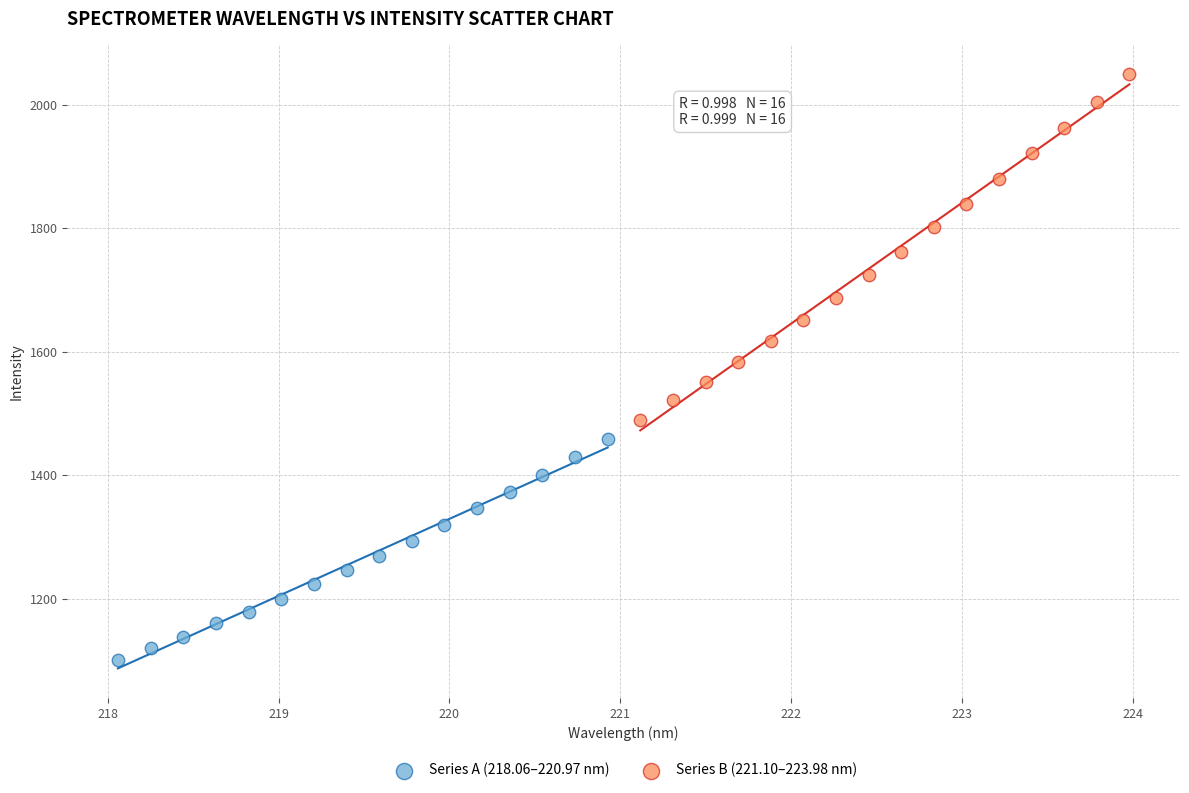

Which series contains the highest Y value?

Series B (221.10–223.98 nm)